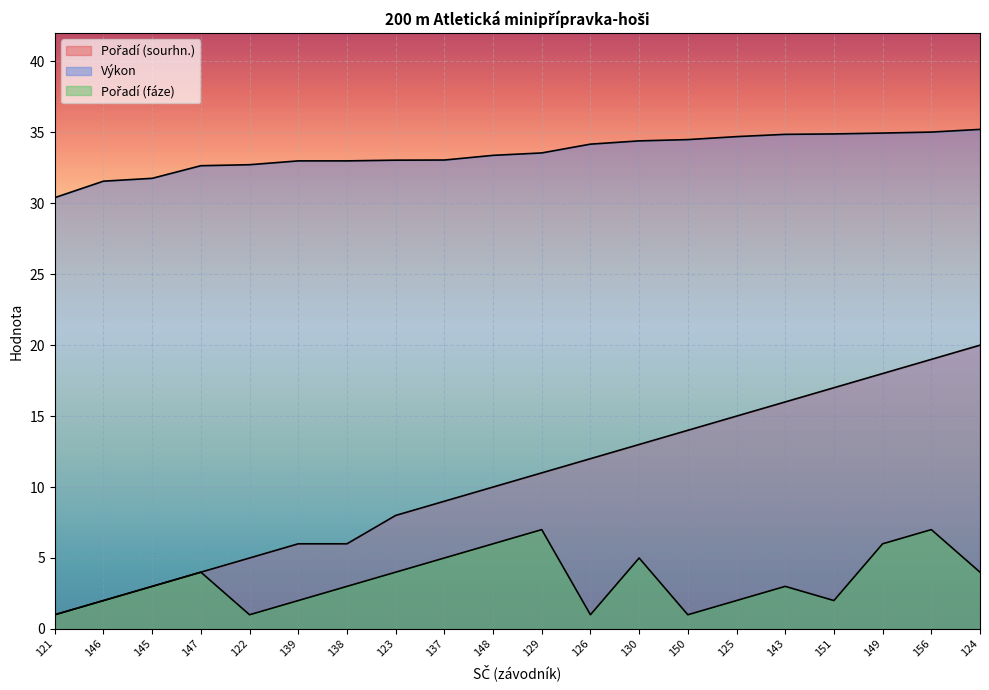

What is the total value across all series at 143?

53.9